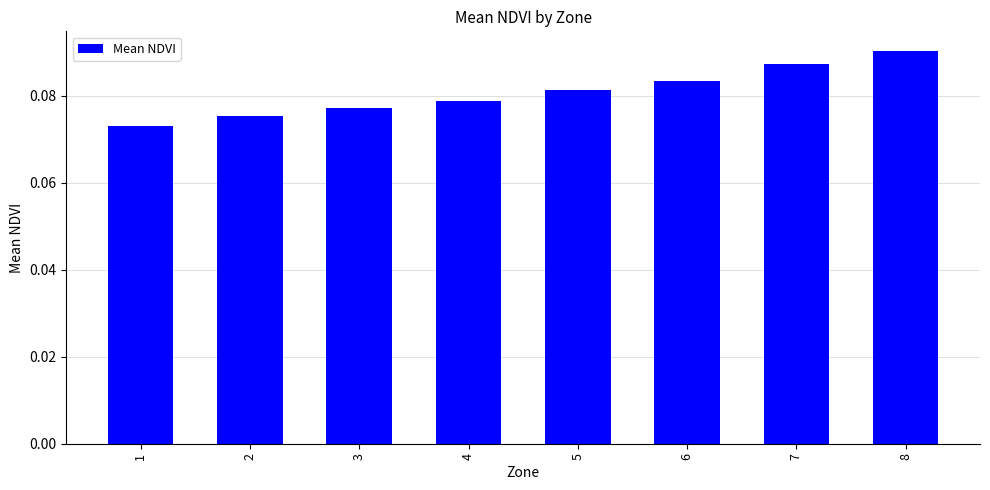

Which label corresponds to the smallest value in the chart?

1